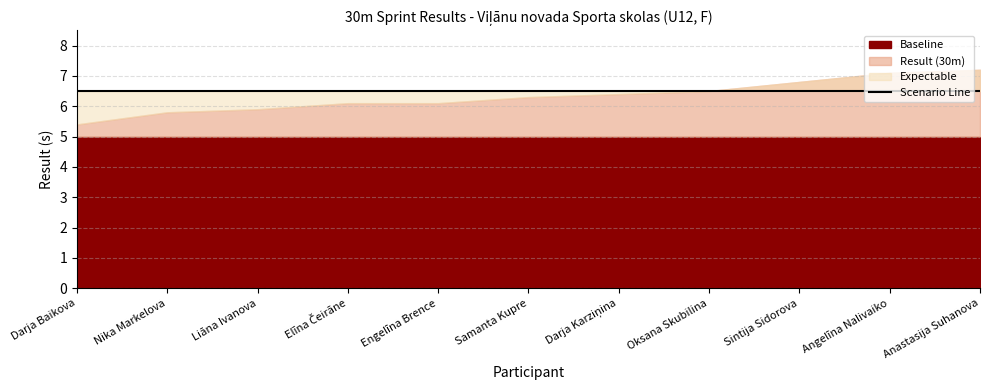

How many data points does each series have?

11